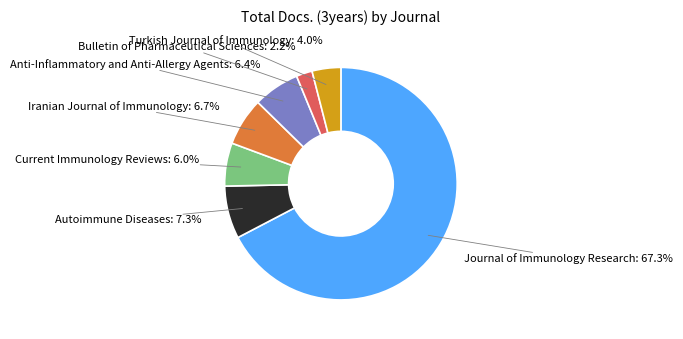

Is Iranian Journal of Immunology the majority of the pie?

No